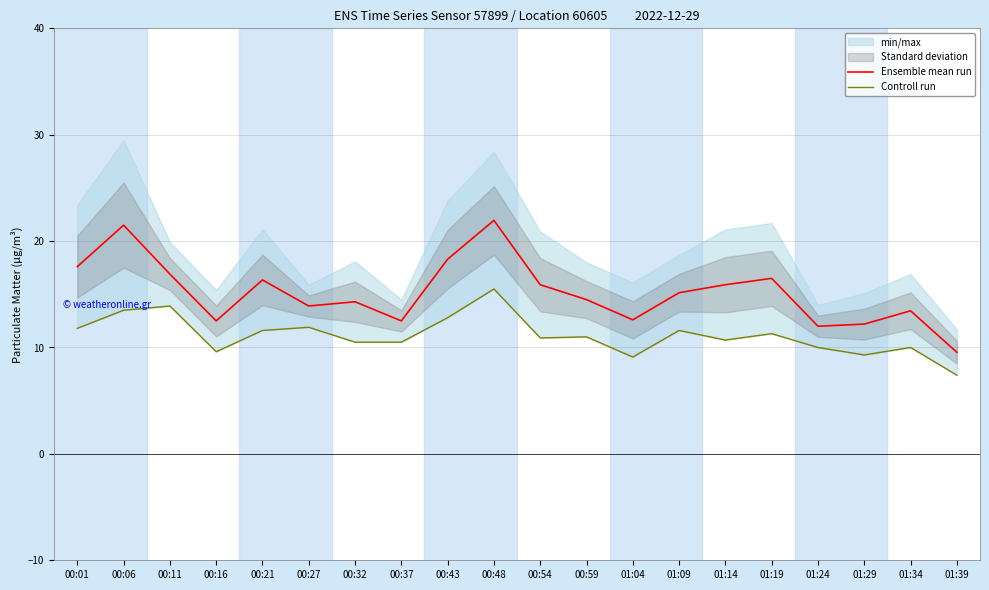

Between 00:43 and 01:19, which series saw the biggest shift?

Ensemble mean run